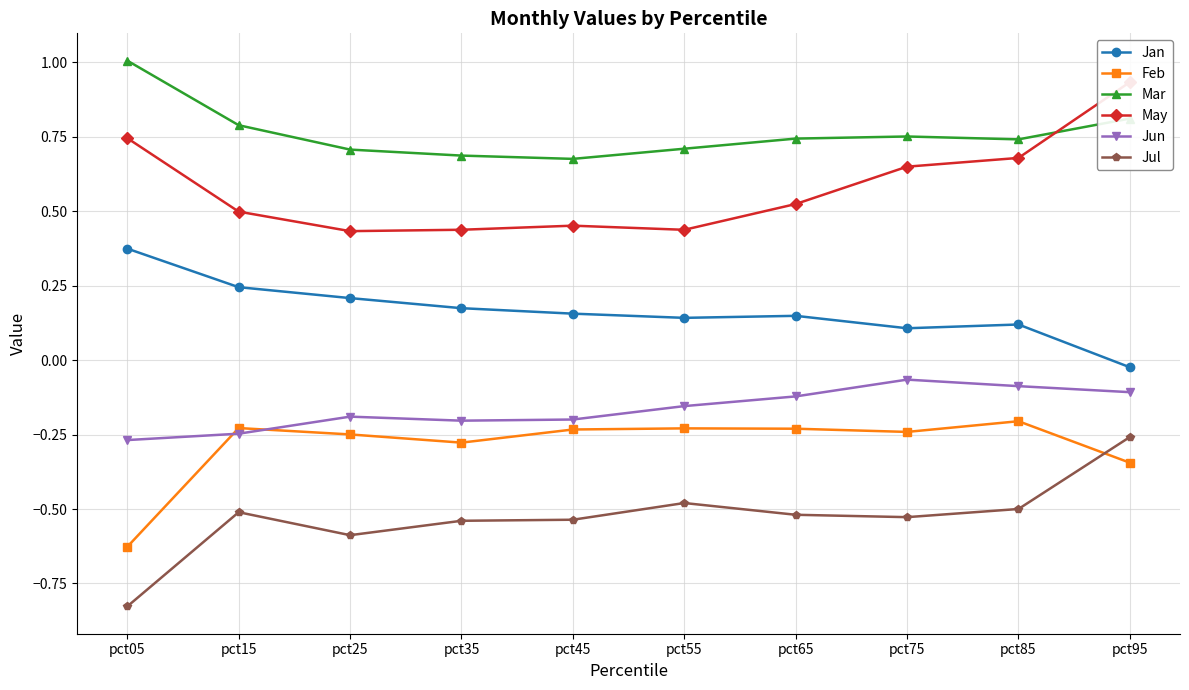

True or false: Jan has more than 1 interior local peaks.

True